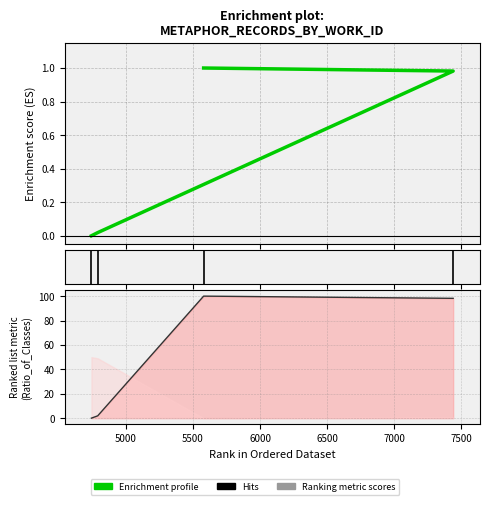

Rank the categories by value from lowest to highest.

4743, 4790, 7438, 5579